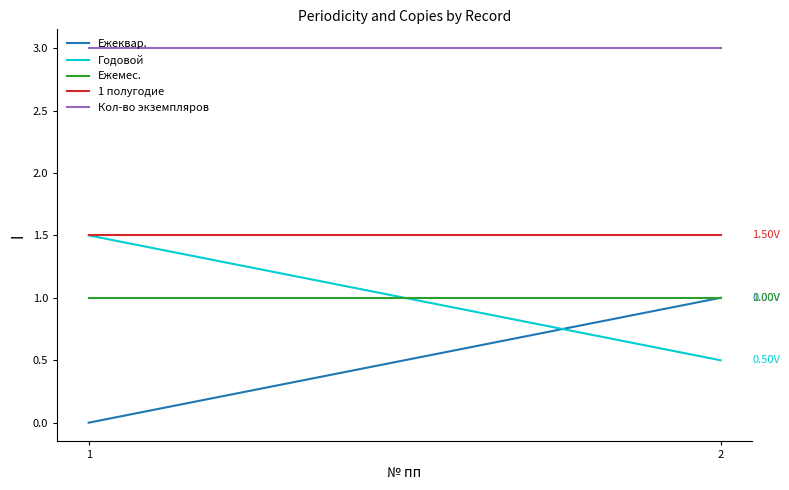

What is the difference between the highest and lowest values at 1?

3.0